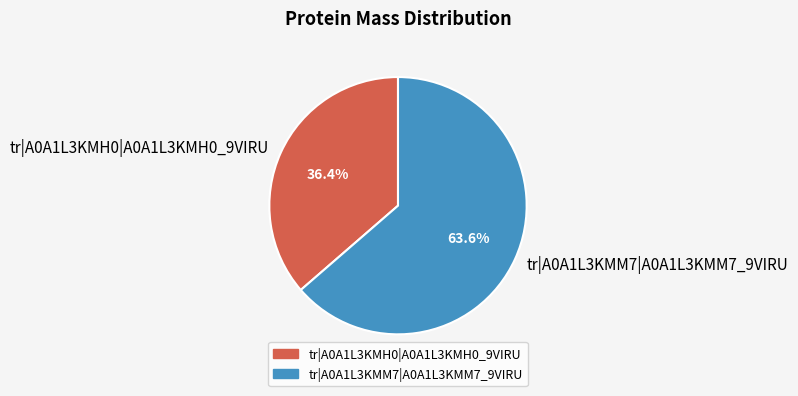

How many slices are in this pie chart?

2